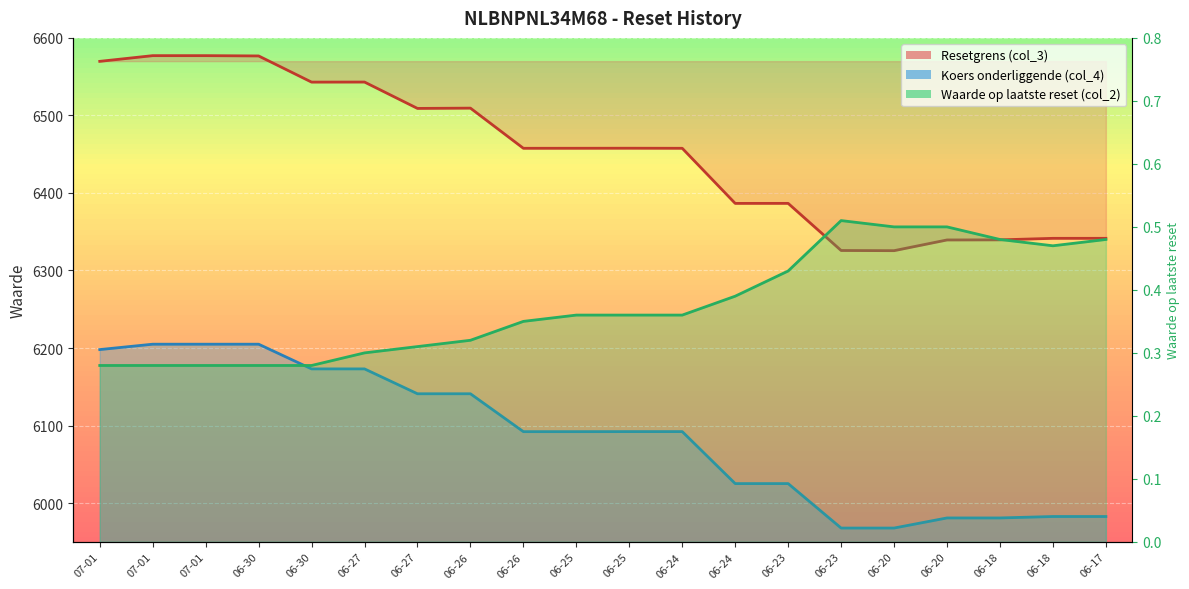

True or false: Koers onderliggende (col_4) and Waarde op laatste reset (col_2) intersect in this chart.

False